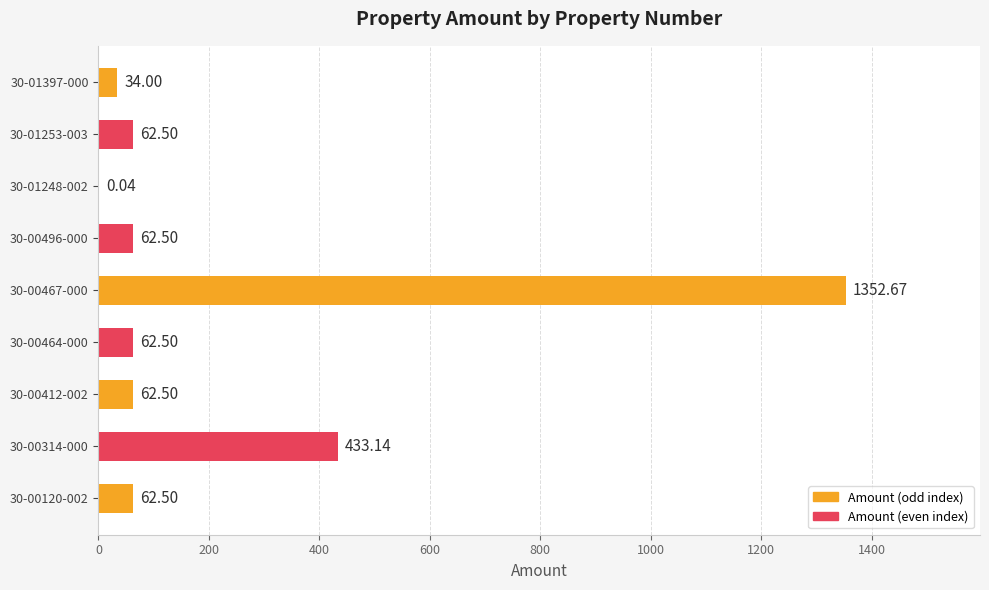

How many data points are above 62?

7